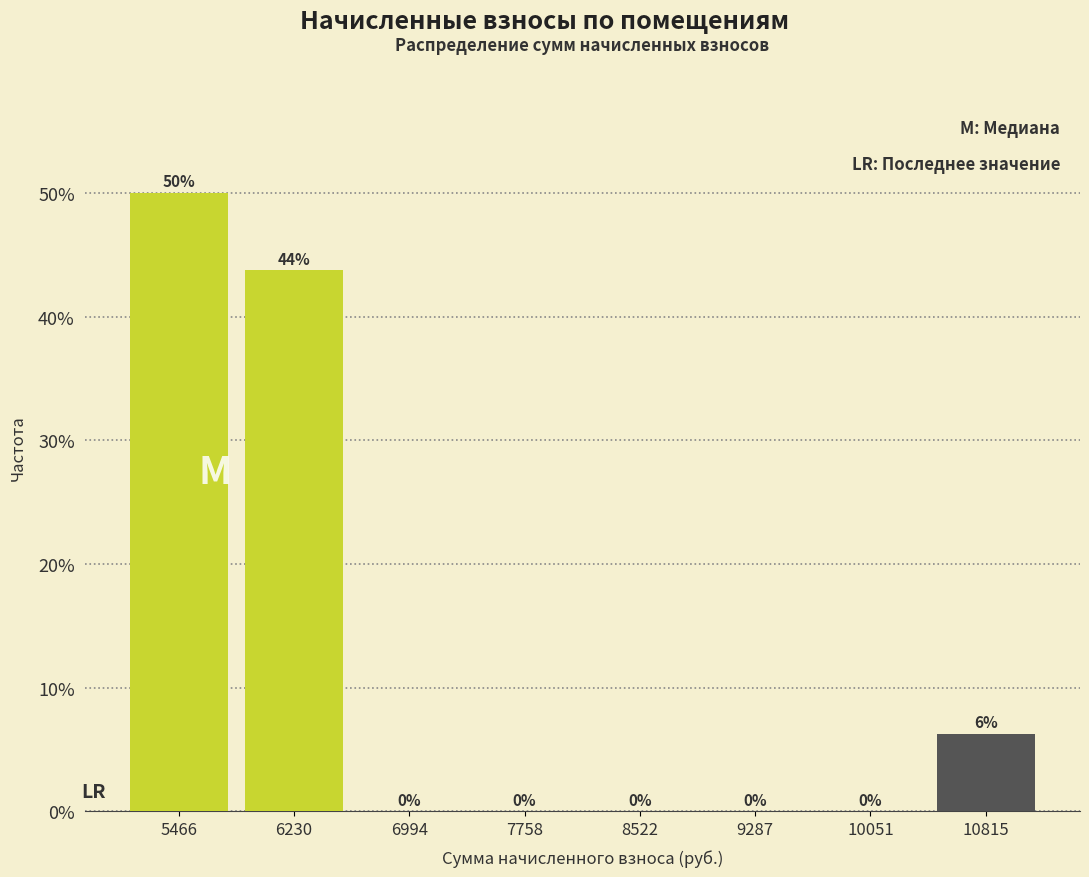

Over which range of the x-axis is the bar tallest?

5100 to 5800